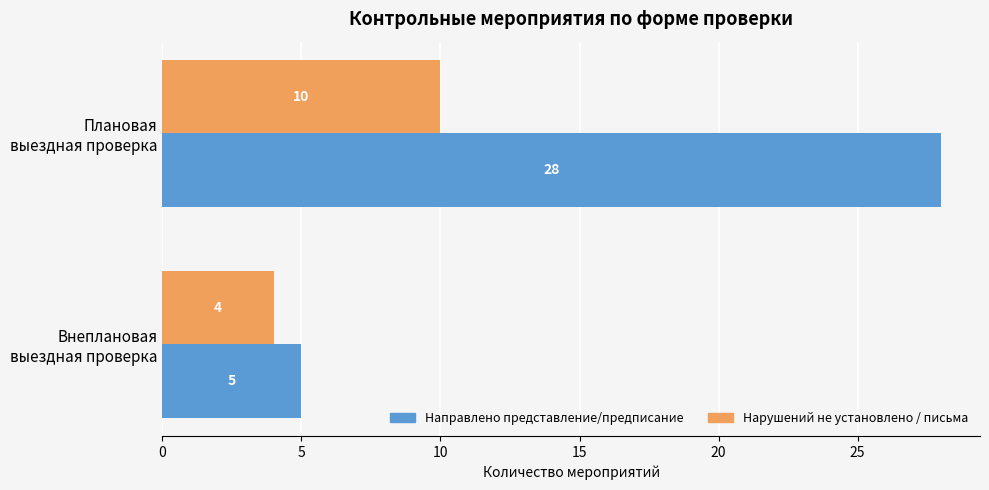

Which series has the widest spread of values?

Направлено представление/предписание